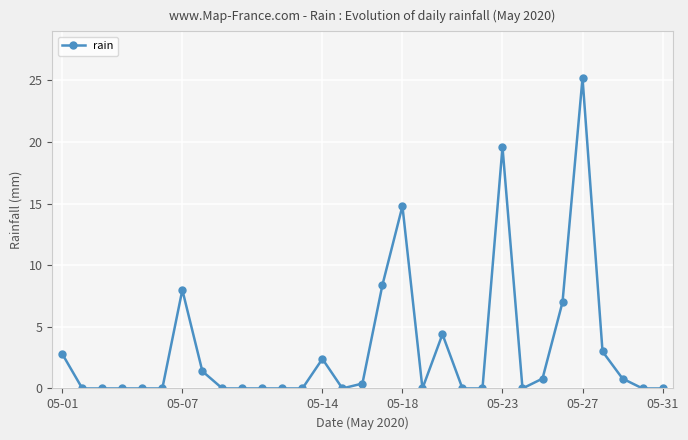

True or false: the data has more than 1 interior local peaks.

True